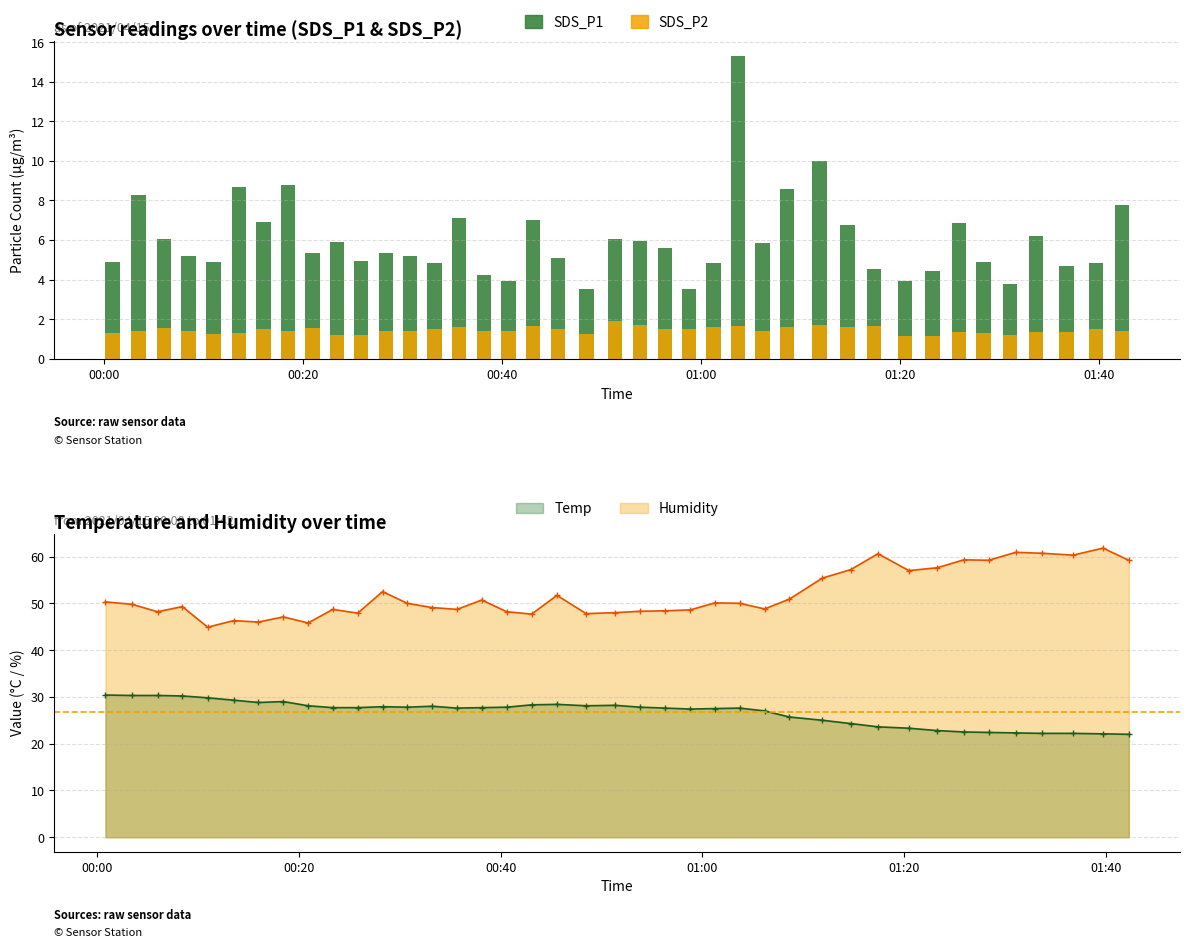

True or false: Temp and Humidity intersect in this chart.

False